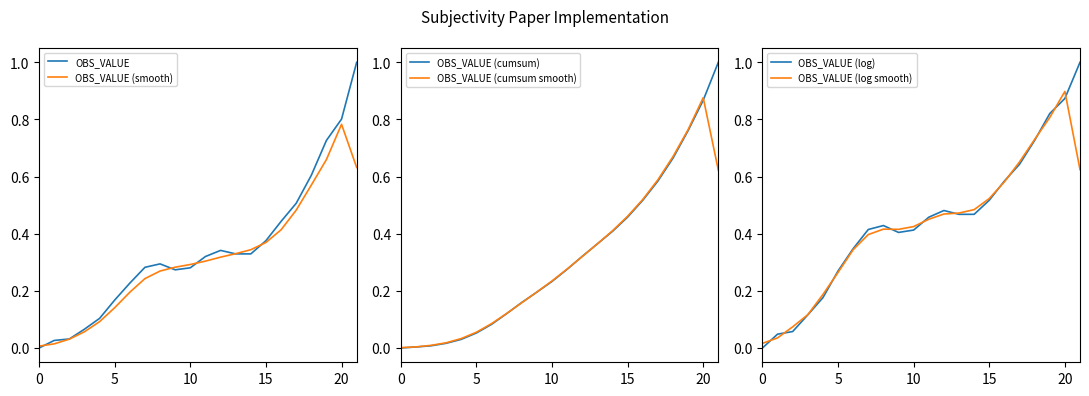

What is the sum of the OBS_VALUE (smooth) values at 20 and 7?

1.0